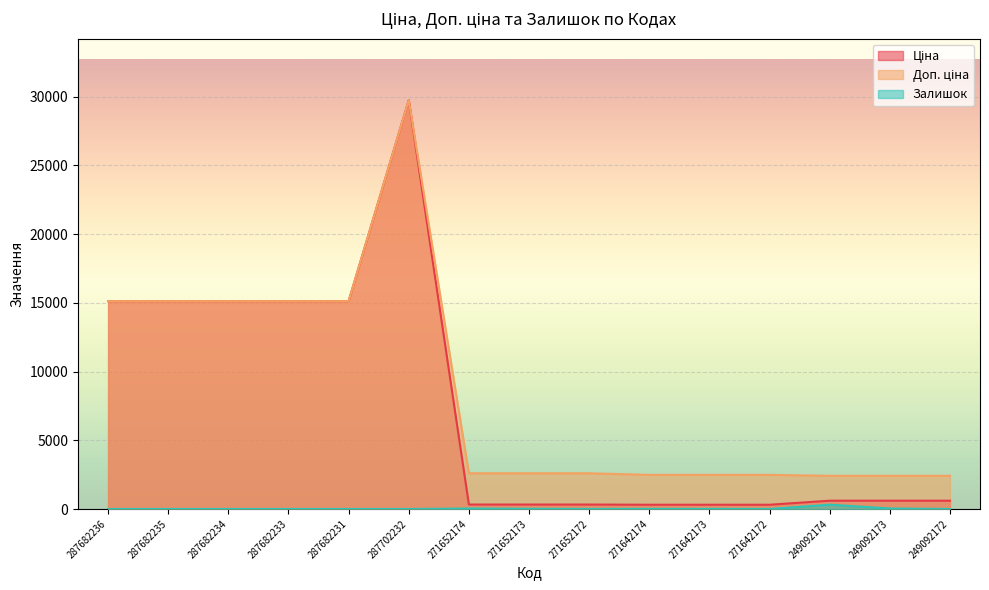

What is the greatest value displayed?

29747.2